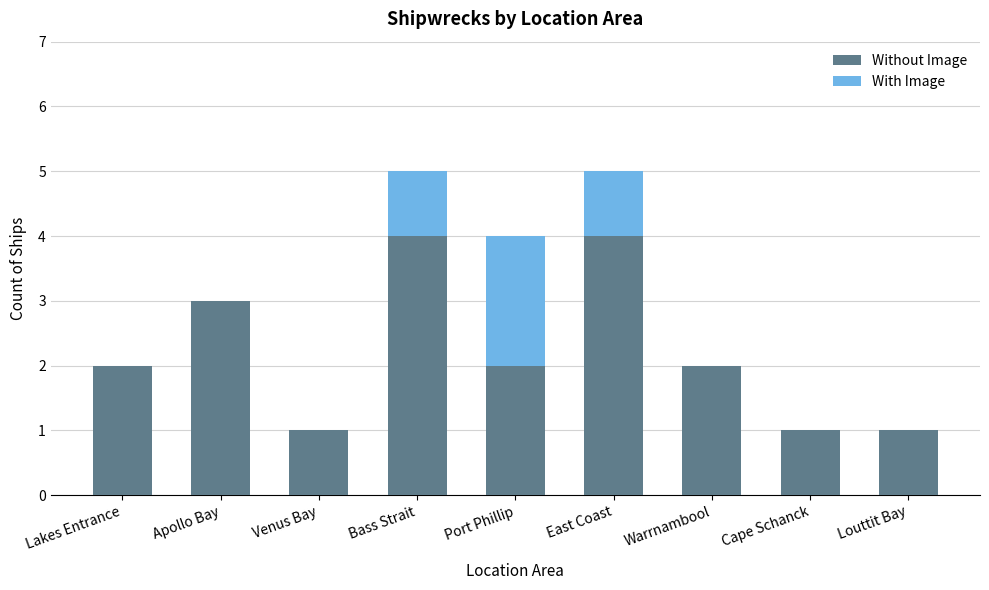

The Without Image series shows 0 at Louttit Bay. True or false?

False